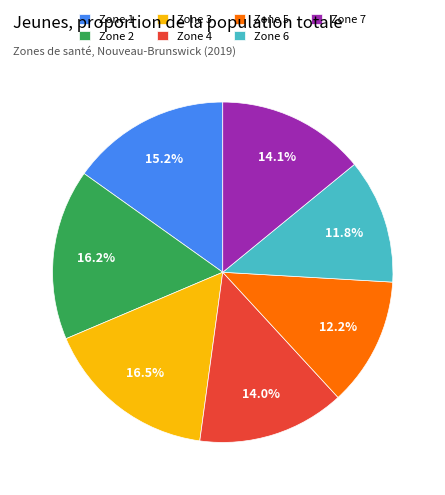

How much of the chart is everything except Zone 2?

83.8%